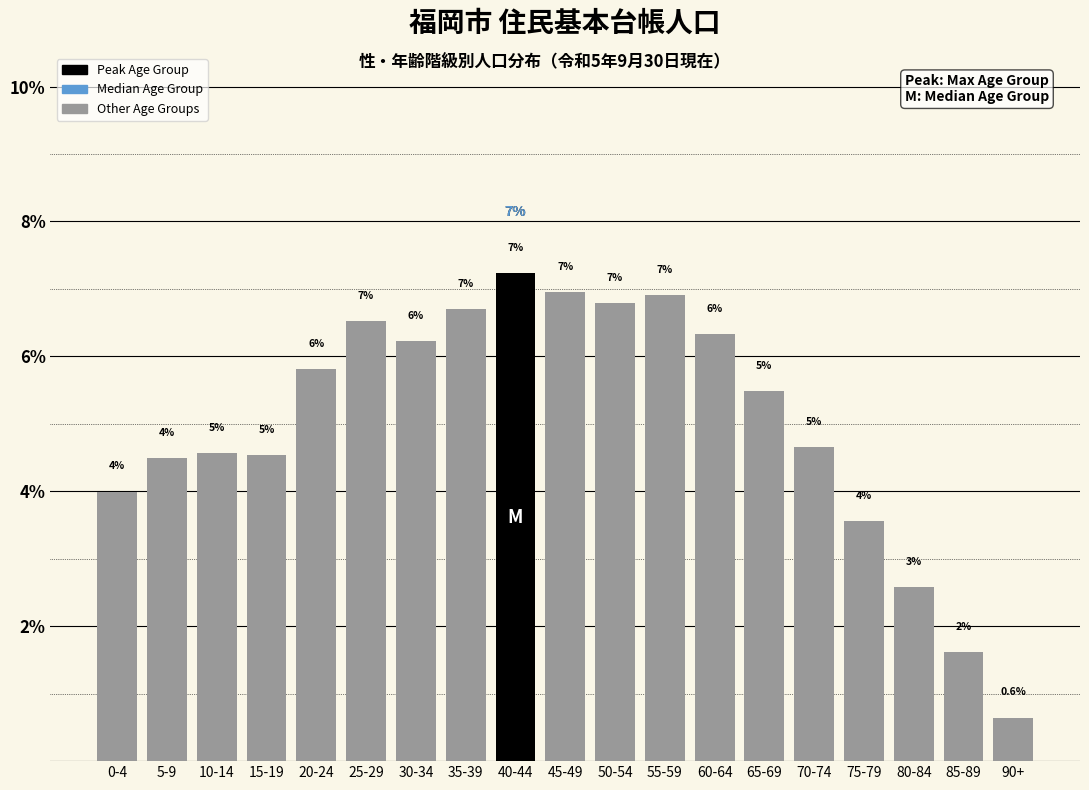

Which label corresponds to the largest value in the chart?

40-44